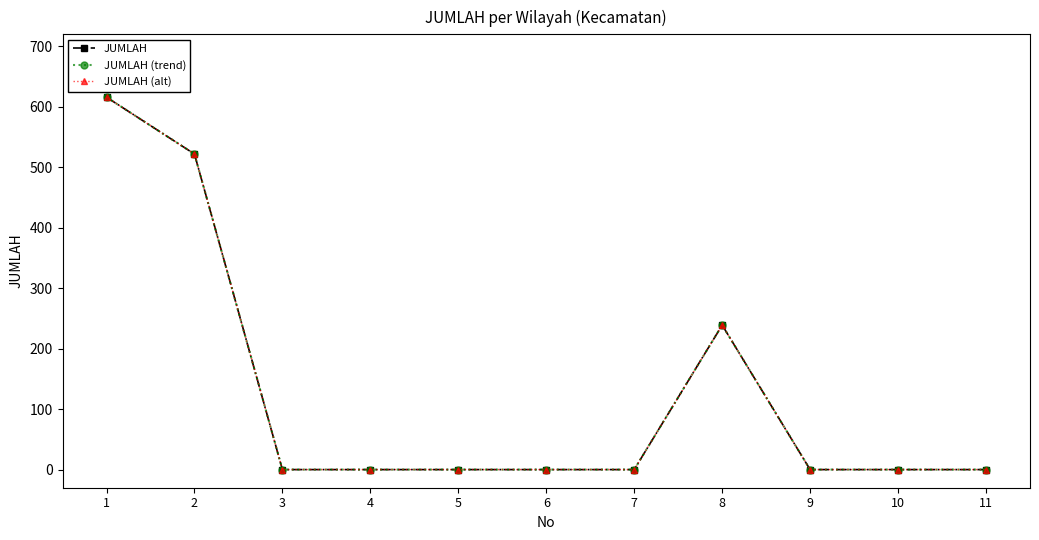

Is this an area chart (filled region under the line)?

No